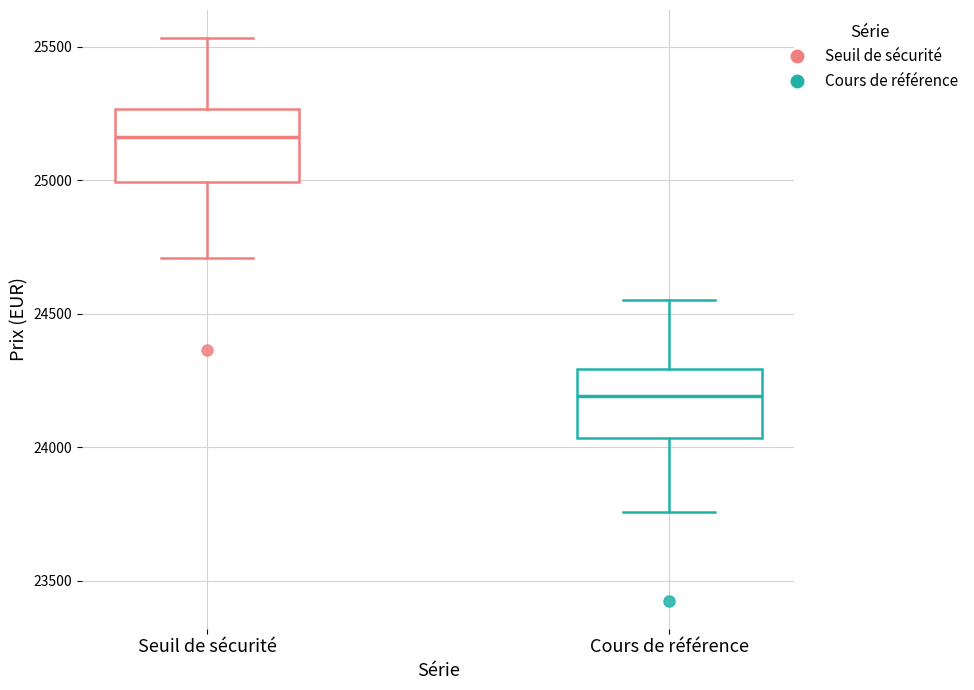

Reading left to right, transcribe this box plot: for each box, give where its median line is, the range the box spans, and where its two whiskers end, as read against the y-axis. The values are not printed on the chart, so give them approximately, as read against the axis.

Seuil de sécurité: median 25150, box 25000 to 25250, whiskers 24700 to 25550
Cours de référence: median 24200, box 24050 to 24300, whiskers 23750 to 24550